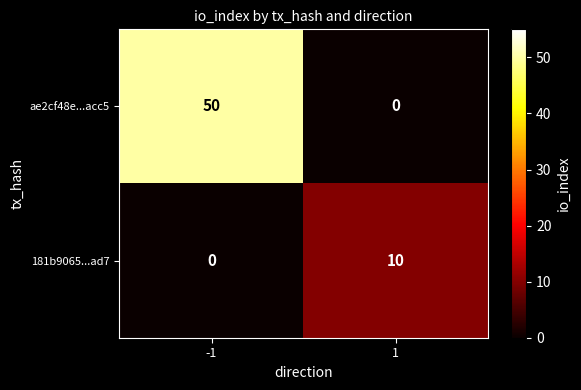

Reading left to right, list all the values displayed in this chart.

ae2cf48e...acc5: 50	0
181b9065...ad7: 0	10